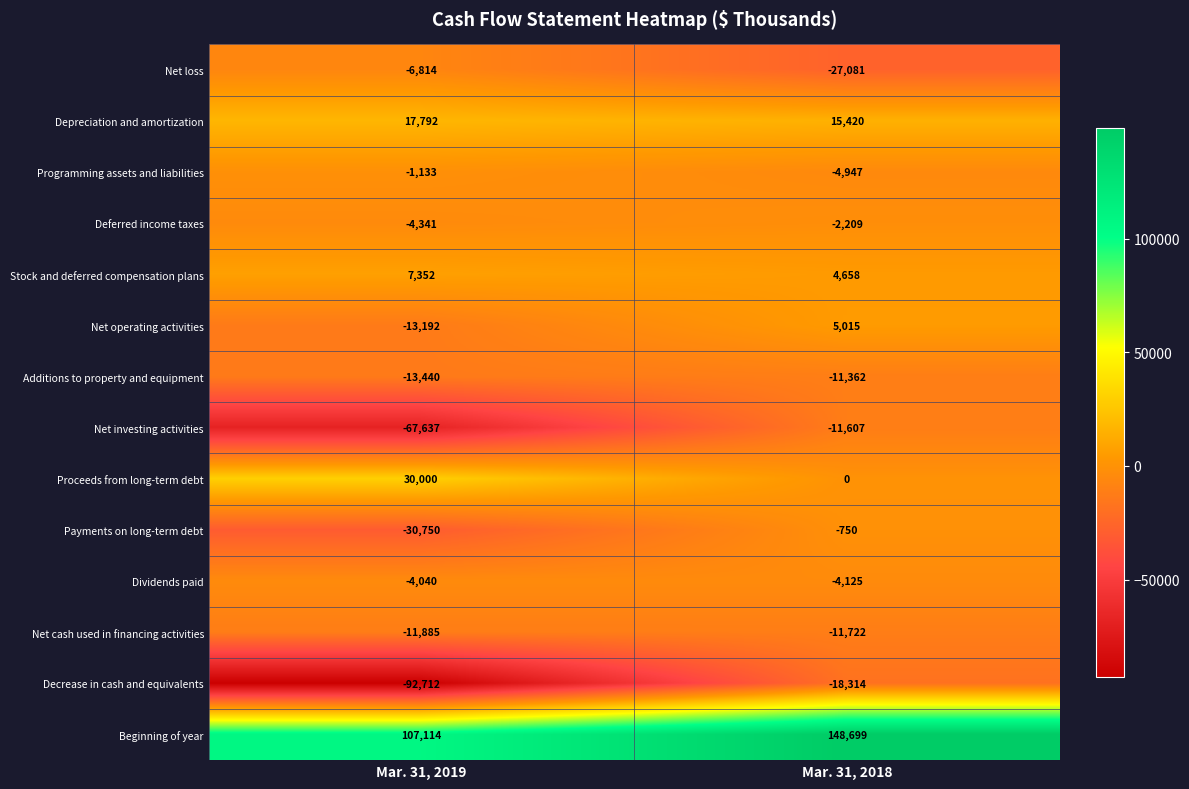

What is the average value of the Decrease in cash and equivalents series?

-55513